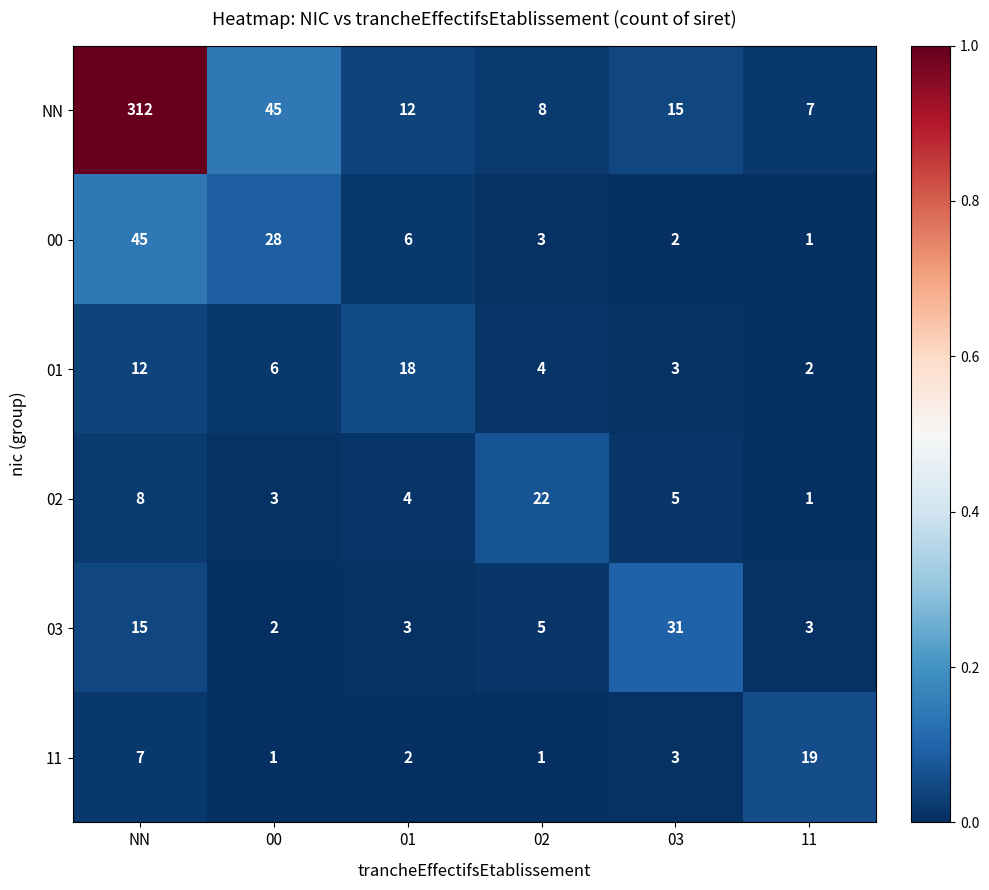

What is the spread (max minus min) of values at 00?

44